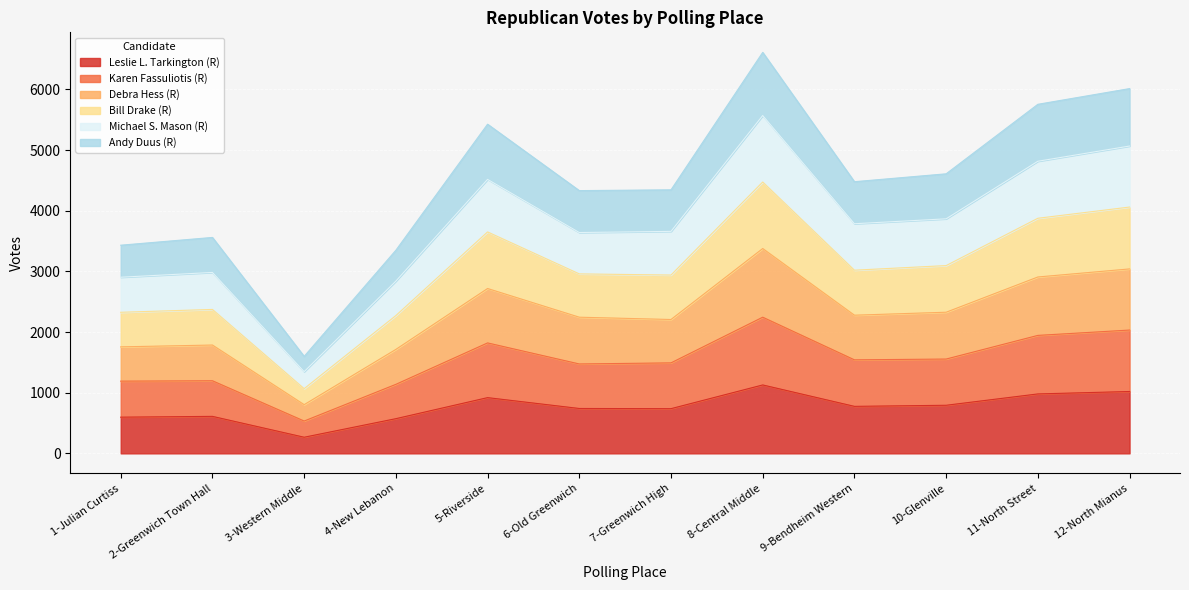

True or false: Karen Fassuliotis (R) has a value of 205 at 3-Western Middle.

False